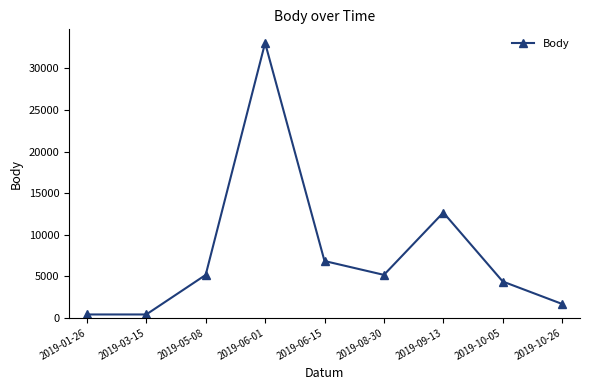

Does the chart display data point markers on the line(s)?

Yes